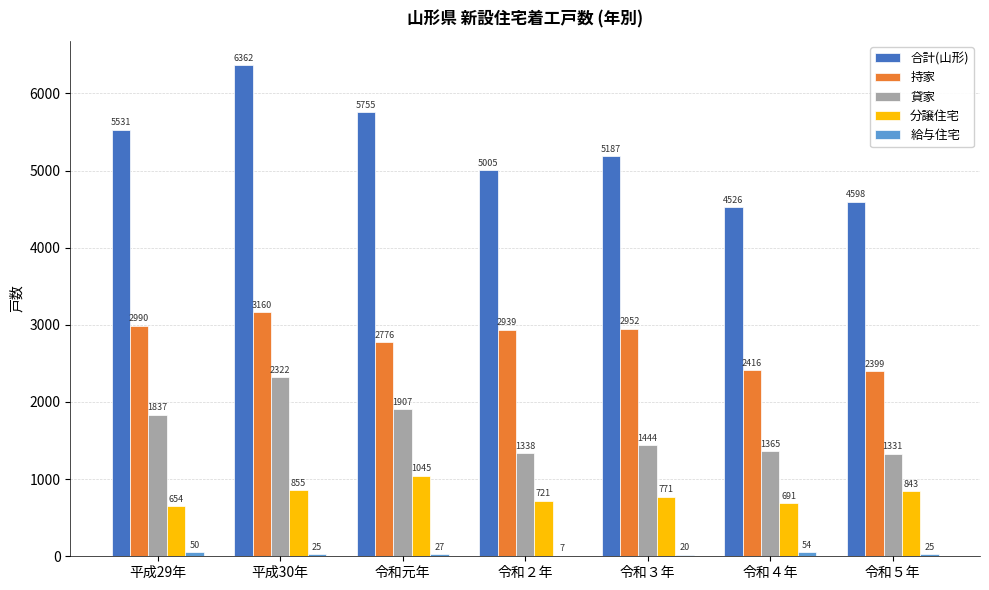

Is it true that 分譲住宅 equals 771 at 令和３年?

True